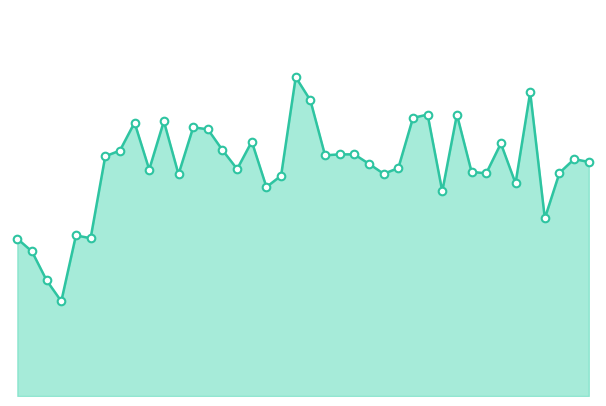

Is this an area chart (filled region under the line)?

Yes